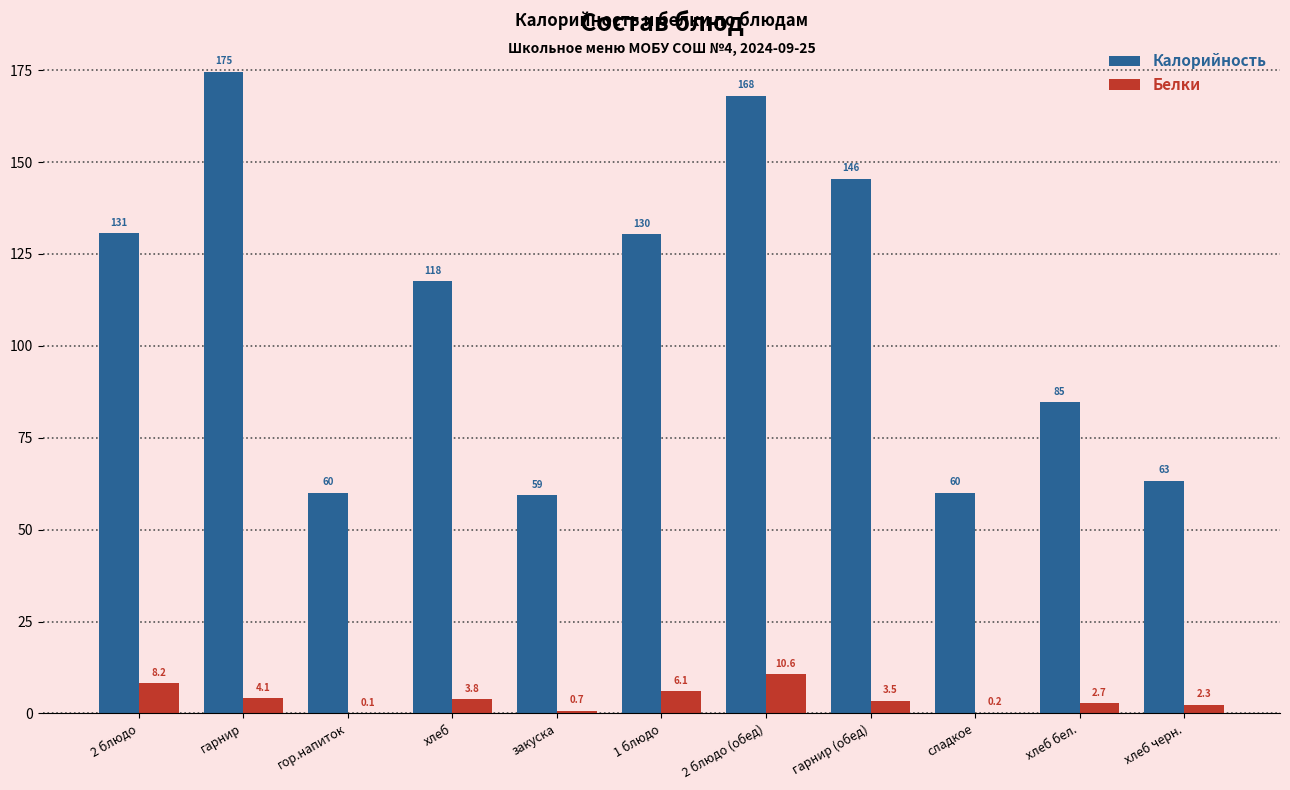

True or false: Белки has a value of 2.3 at хлеб черн..

True